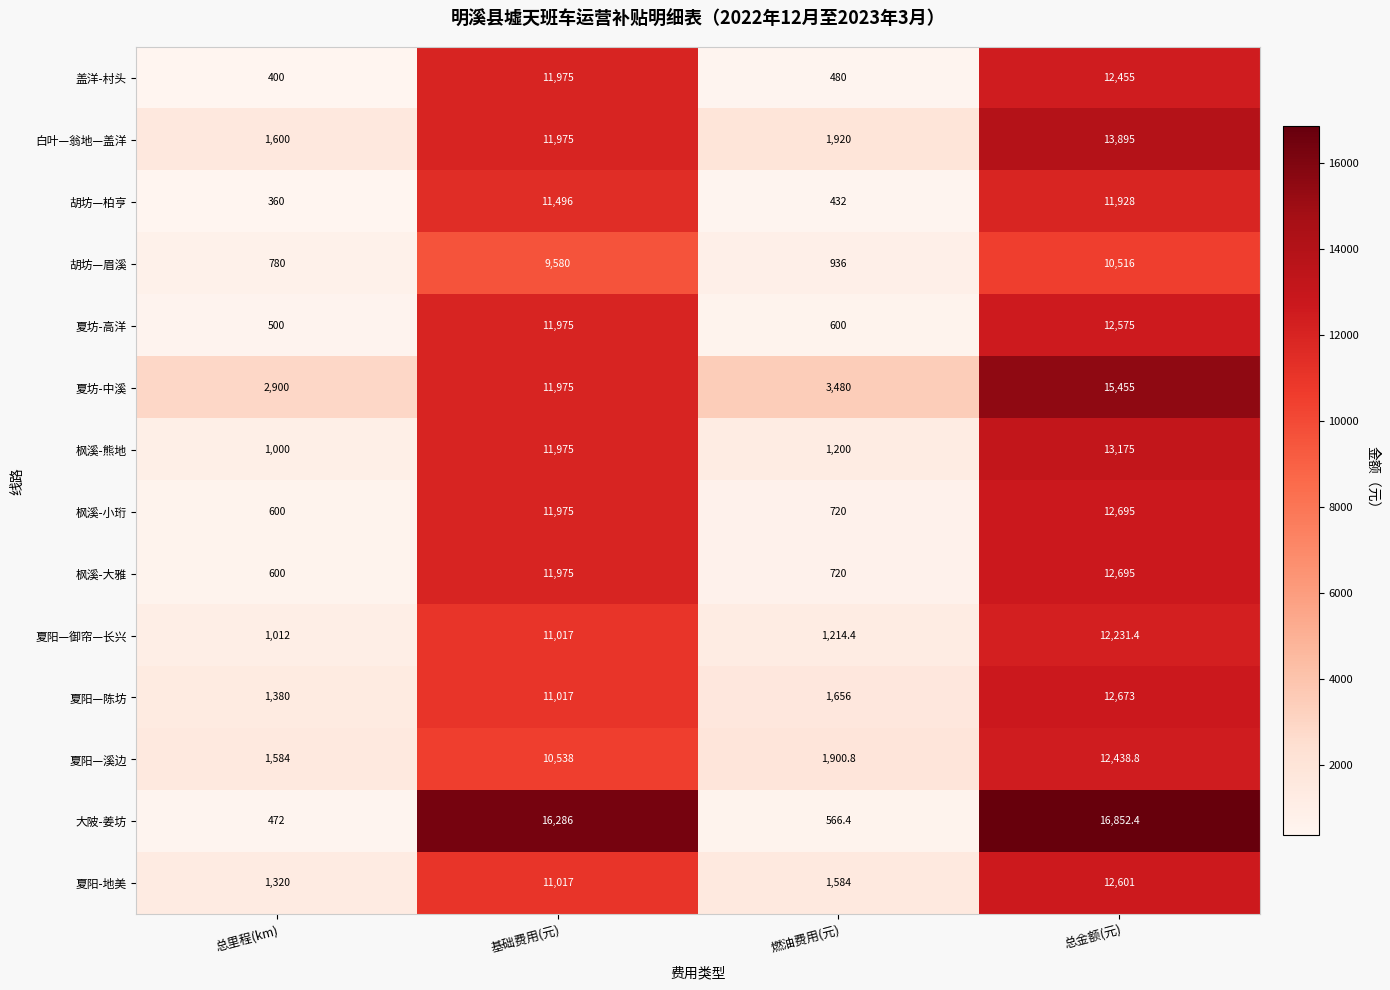

What is the sum of the 夏阳—御帘—长兴 values at 基础费用(元) and 总里程(km)?

12029.0